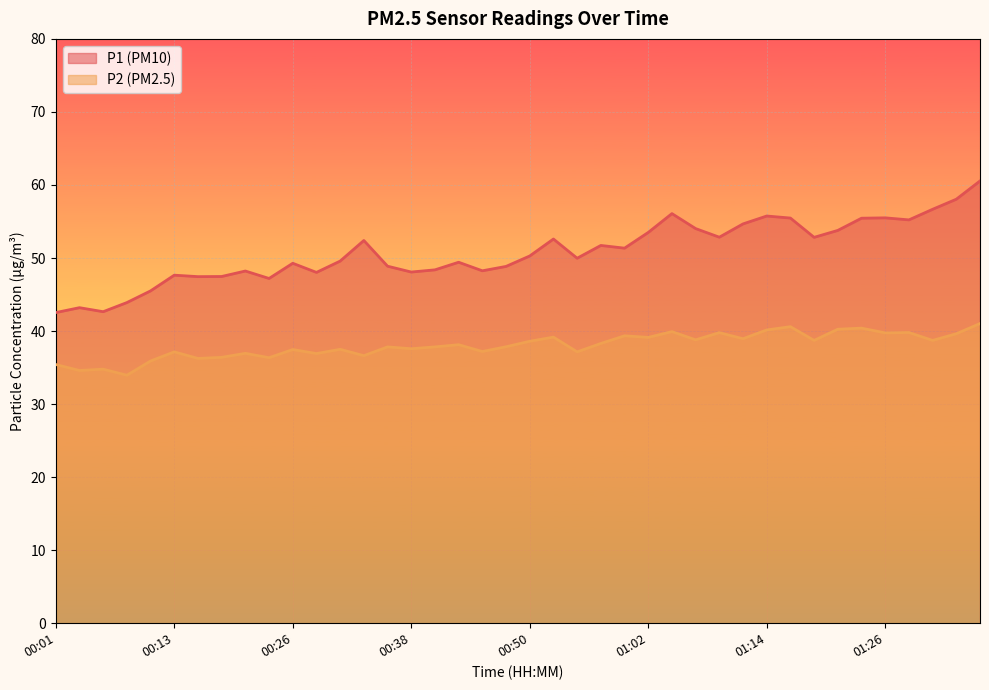

How many data points in P2 are above 38?

20